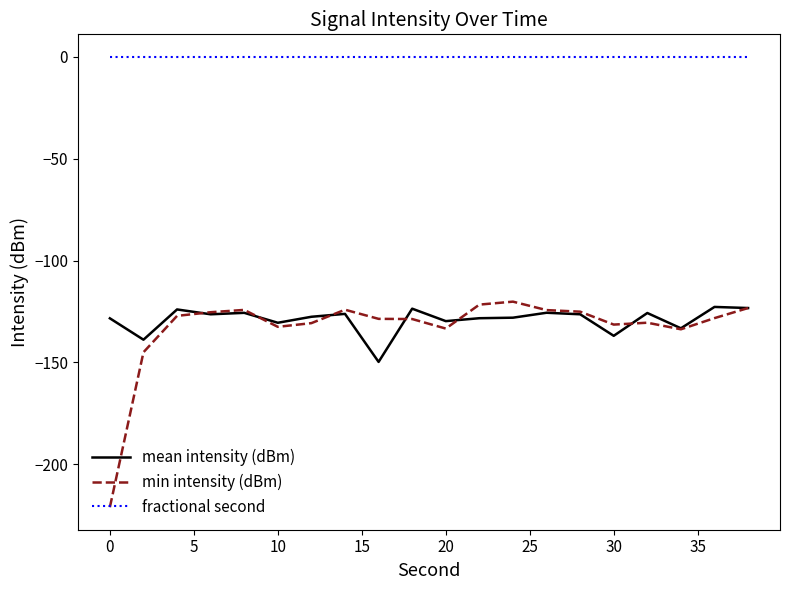

True or false: min intensity (dBm) and fractional second cross at least once.

False